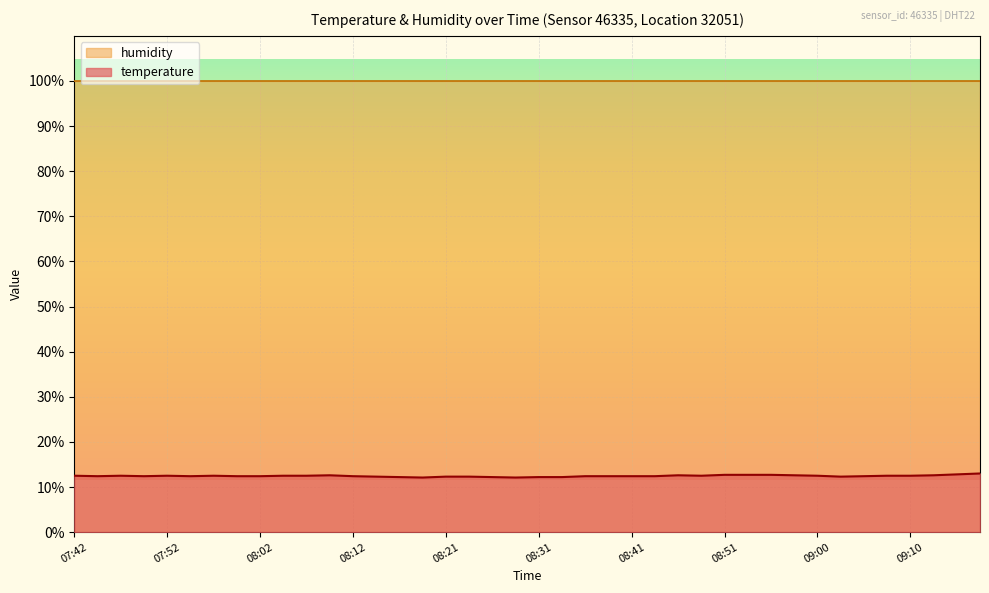

What is the value of the 21st point from the left?

12.2